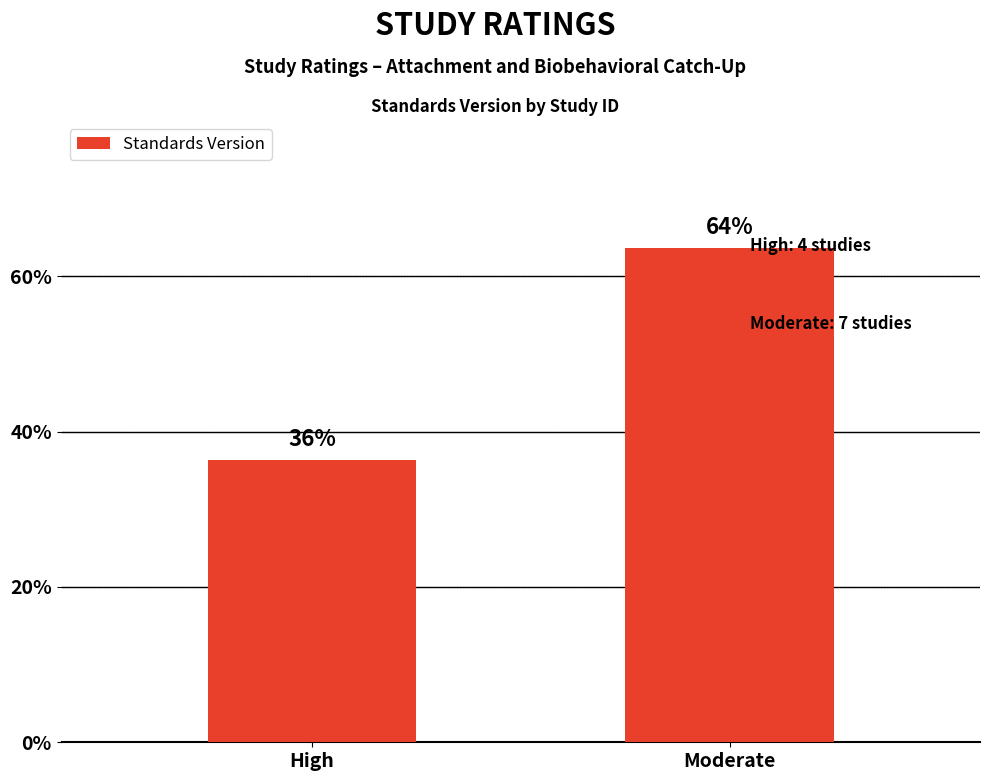

Reading right to left, extract all data points from this chart.

Moderate=63.6	High=36.4